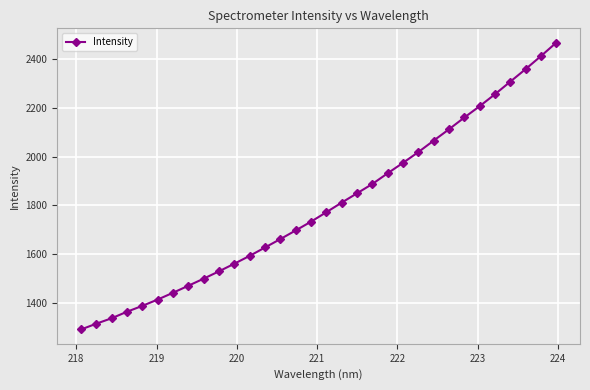

What is the value of the 29th point from the left?

2306.5